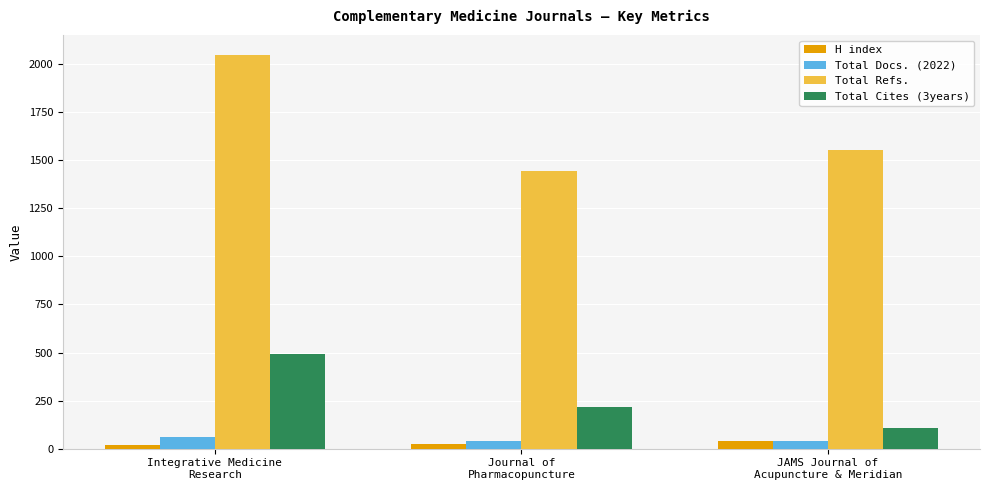

What value does the H index series have at Journal of
Pharmacopuncture, to the nearest 10?

30